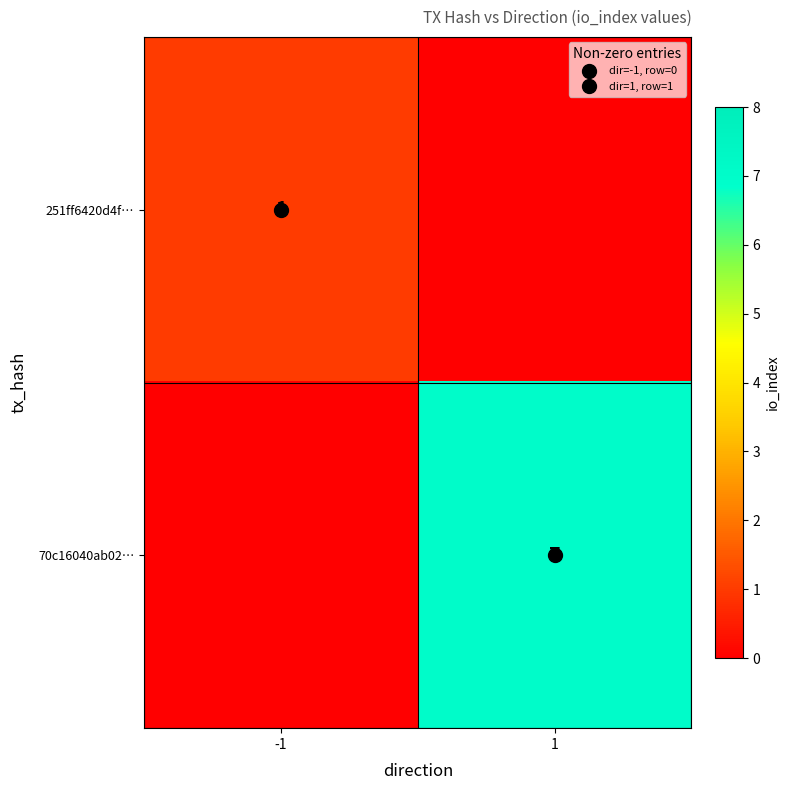

The 251ff6420d4f… series shows 1 at -1. True or false?

True